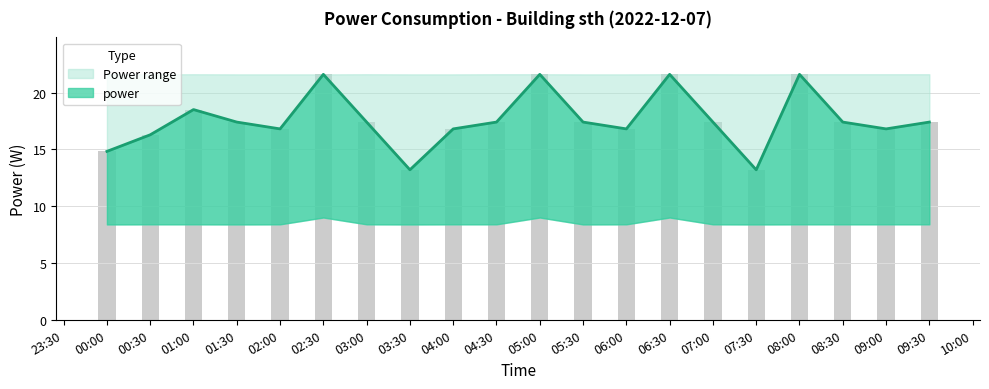

List the series in order of their peak value, lowest first.

power_lower, power, power_upper